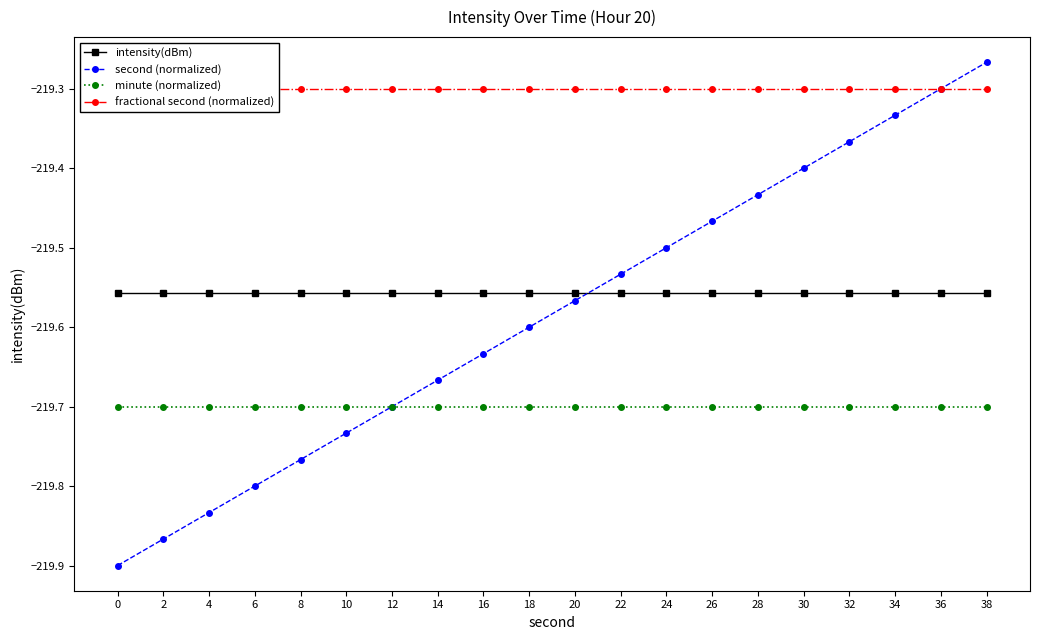

The intensity(dBm) series shows -219.6 at 16. True or false?

True